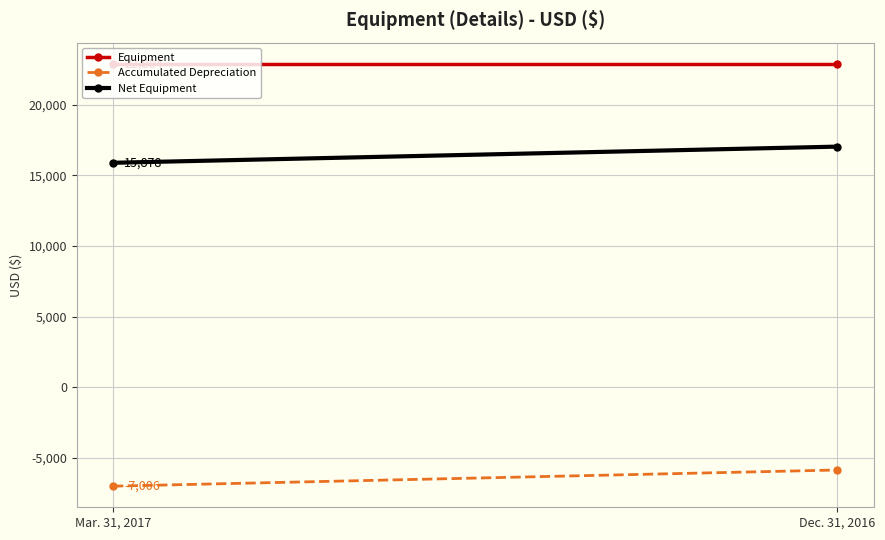

The value of Net Equipment at Mar. 31, 2017 is 27537. True or false?

False